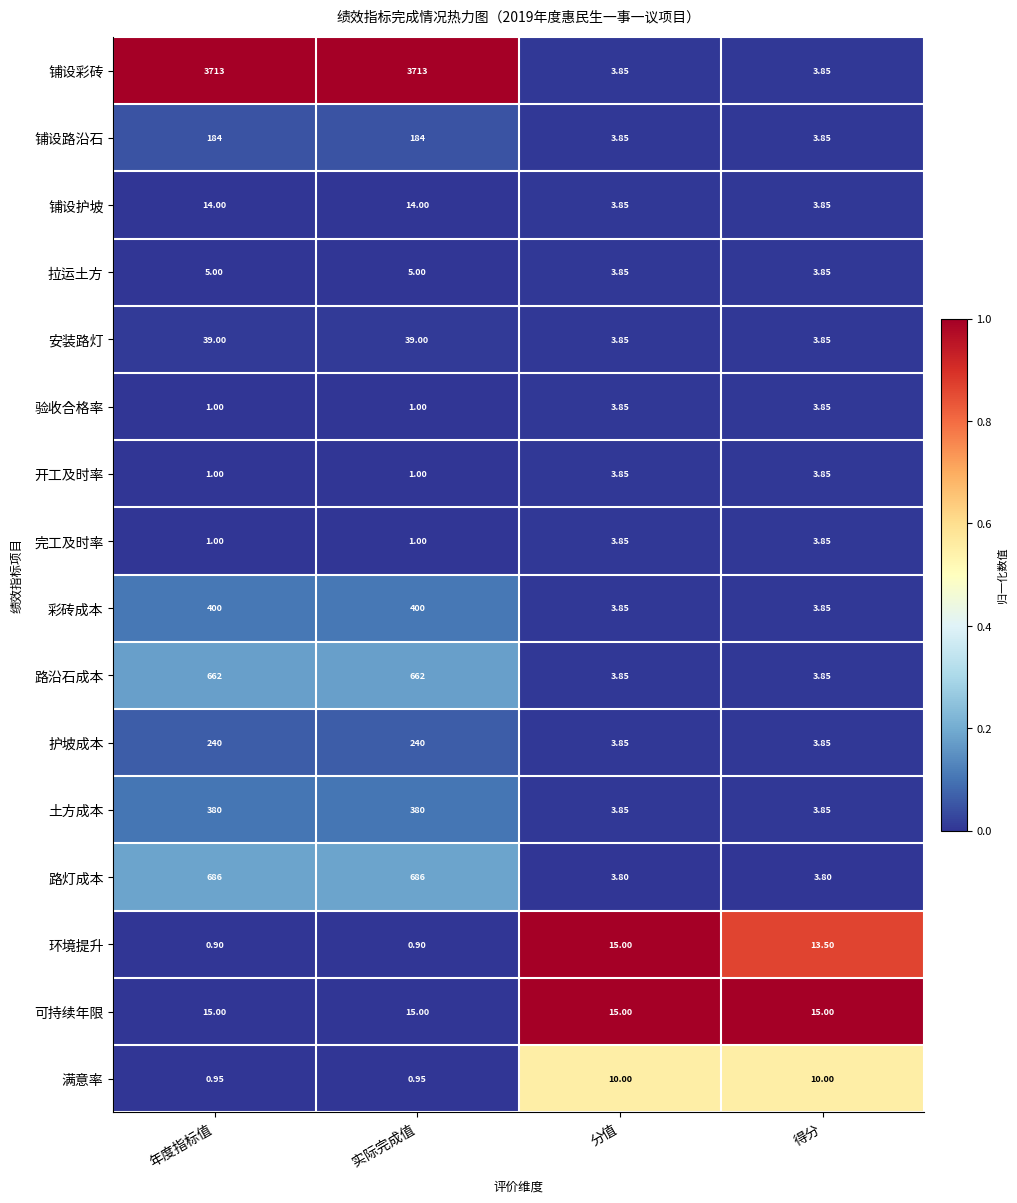

Which series has the largest total across all categories?

铺设彩砖